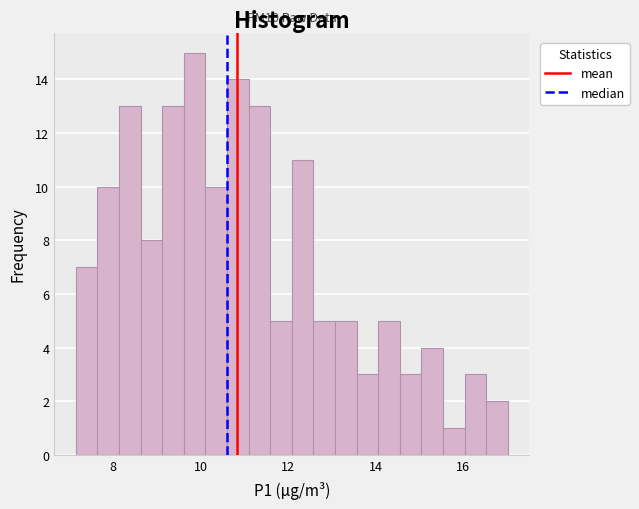

Around what value on the x-axis is the tallest bar? Give the approximate position of its centre, as read against the axis.

9.8